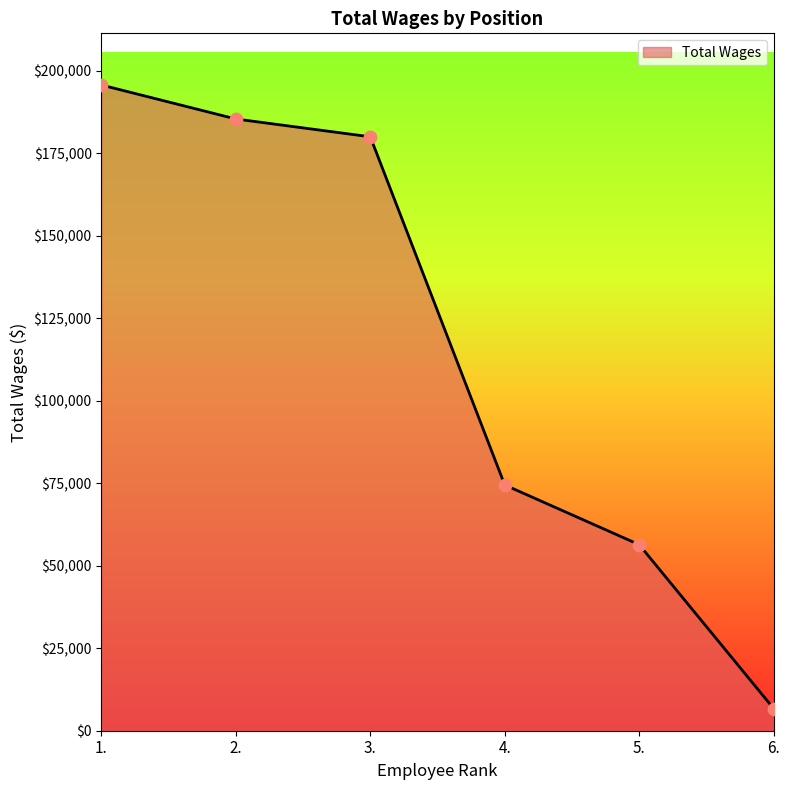

Between 6. and 4., which is larger?

4.